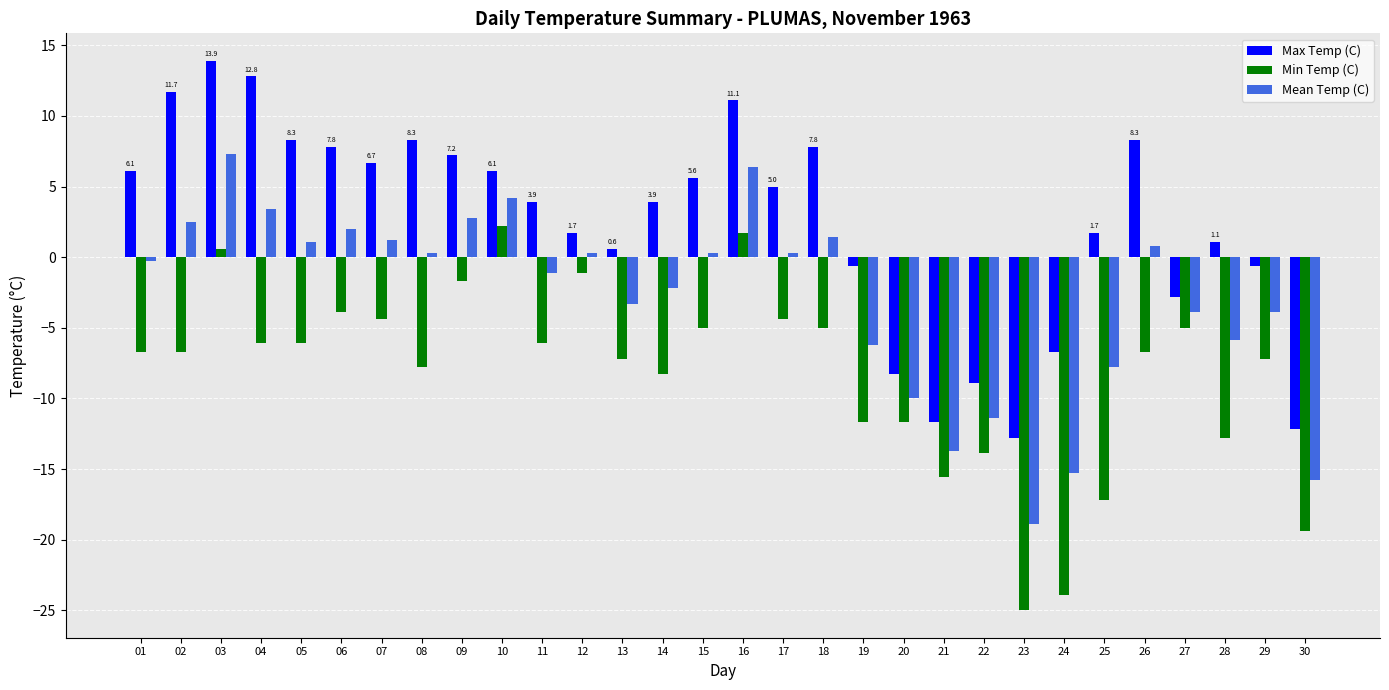

Which series has the largest total across all categories?

Max Temp (C)